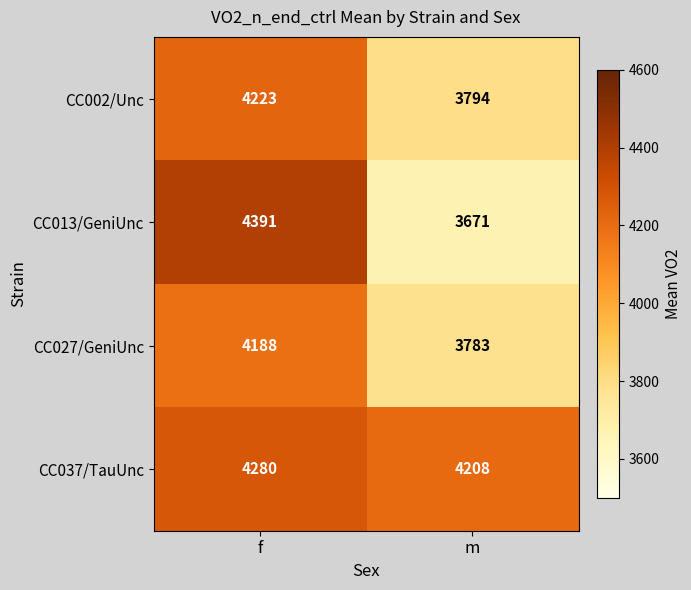

Is it true that CC002/Unc equals 6512 at f?

False